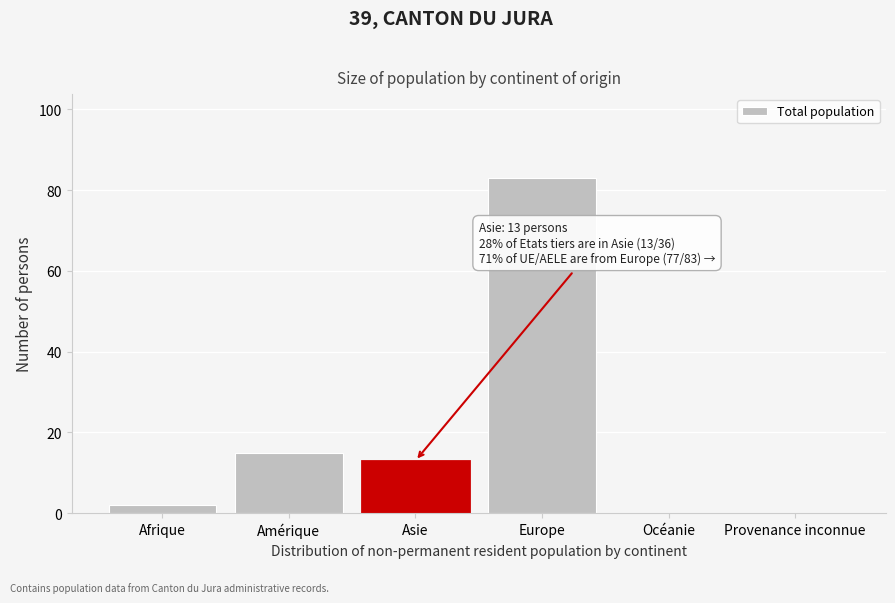

Reading left to right, extract all data points from this chart.

Afrique=2	Amérique=15	Asie=13	Europe=83	Océanie=0	Provenance inconnue=0